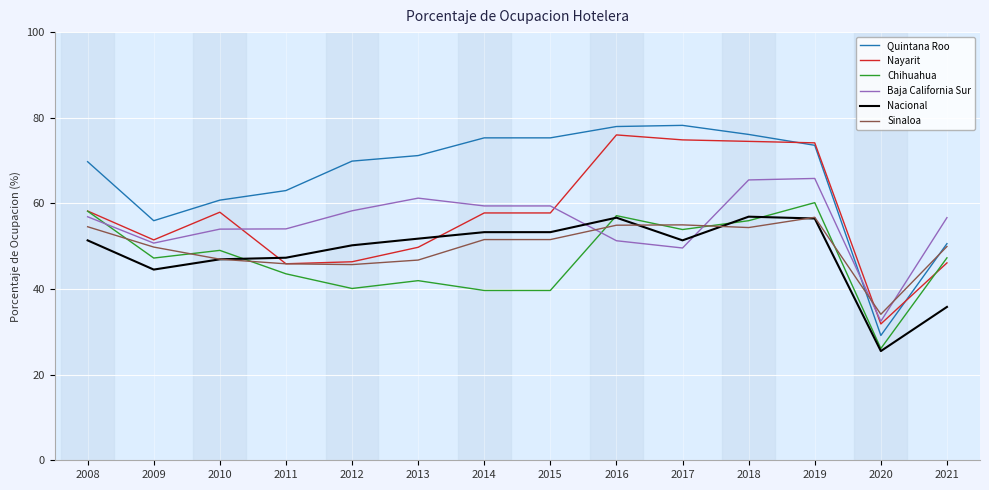

What are all the series names shown in the legend?

Quintana Roo, Nayarit, Chihuahua, Baja California Sur, Nacional, Sinaloa